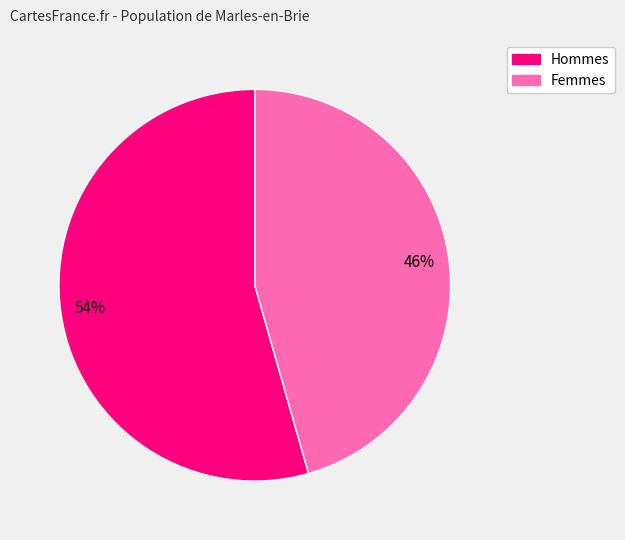

To the nearest percent, what is the average slice percentage?

50%